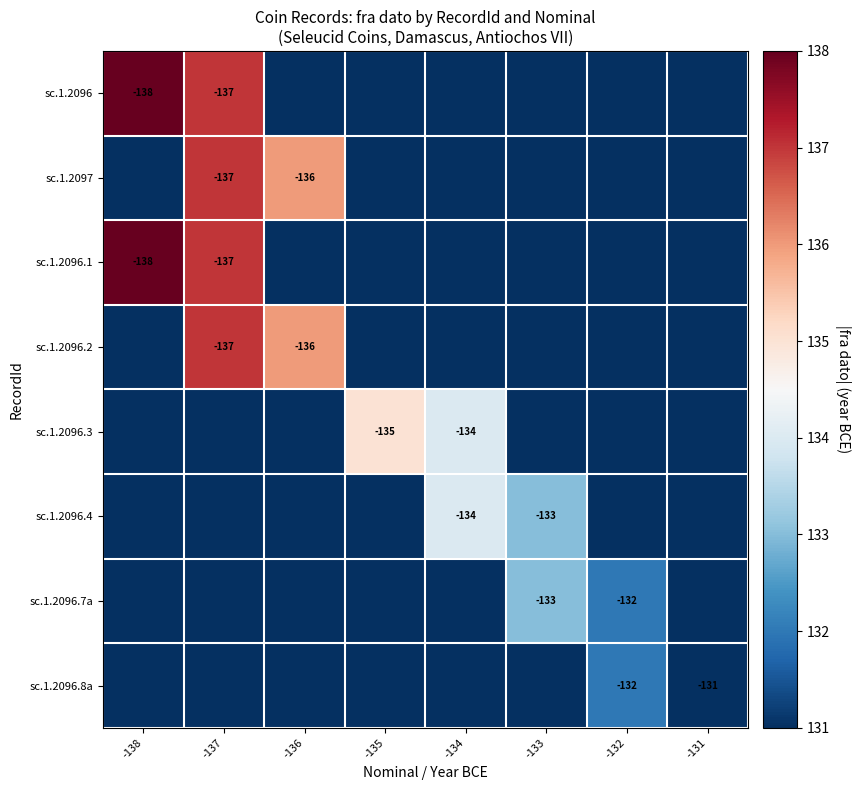

At which category is the sum across all series the highest?

-137